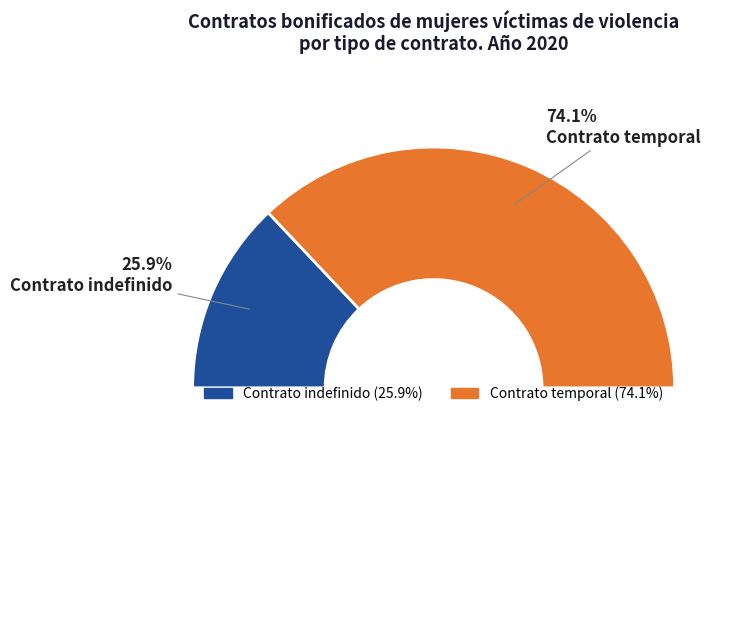

How many slices are in this pie chart?

2